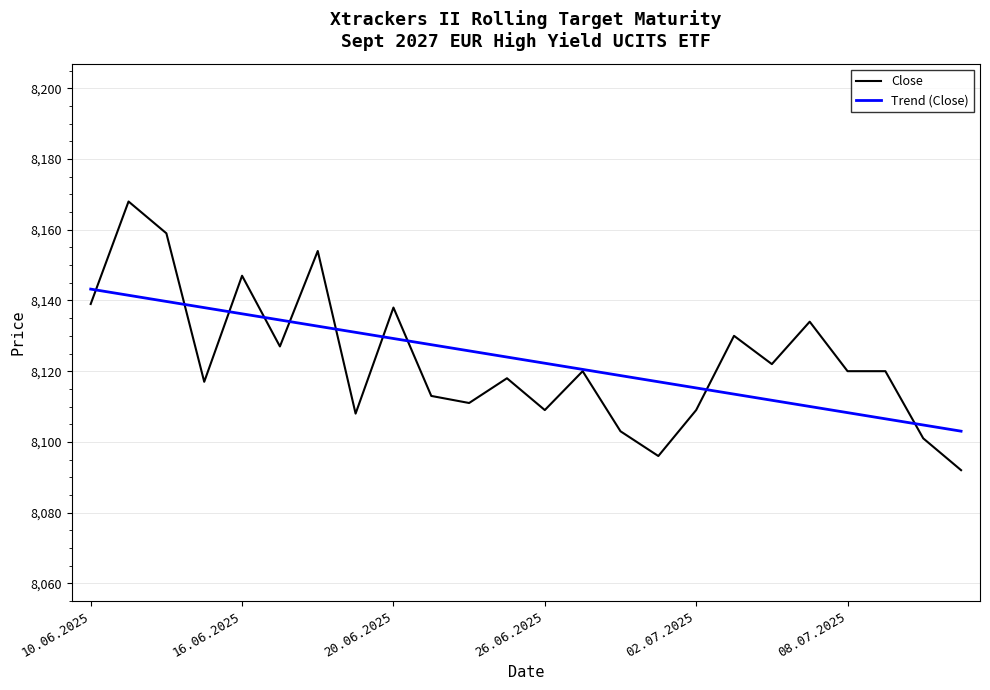

What is the average value of the Close series?

8123.1